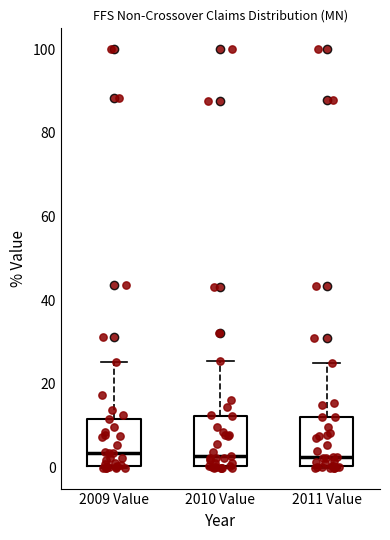

Reading left to right, transcribe this box plot: for each box, give where its median line is, the range the box spans, and where its two whiskers end, as read against the y-axis. The values are not printed on the chart, so give them approximately, as read against the axis.

2009 Value: median 4, box 0 to 12, whiskers 0 to 26
2010 Value: median 2, box 0 to 12, whiskers 0 to 26
2011 Value: median 2, box 0 to 12, whiskers 0 to 24